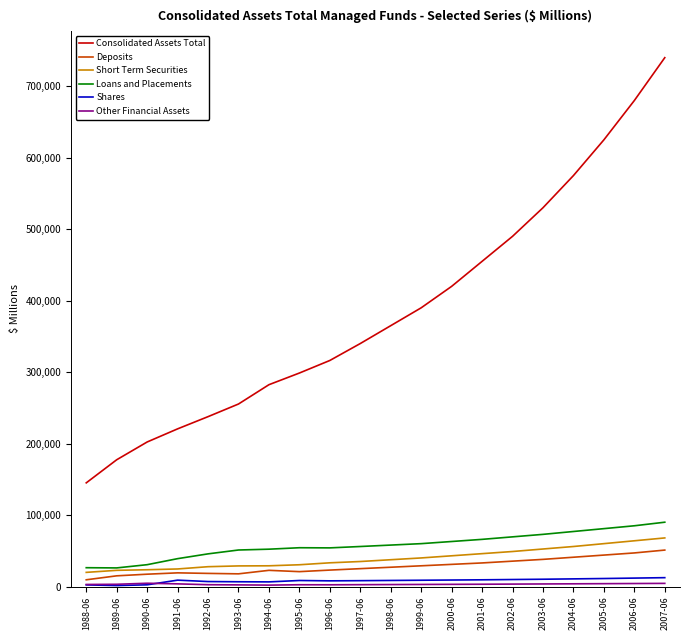

What is the sum of all Consolidated Assets Total values?

7745829